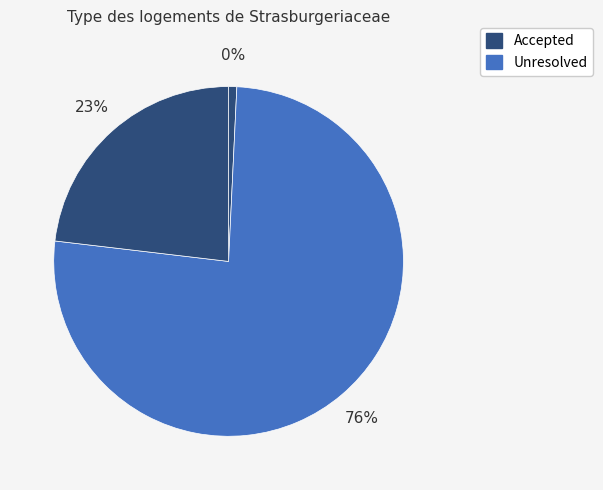

The tro-30500001 slice represents 15% of the pie. True or false?

False